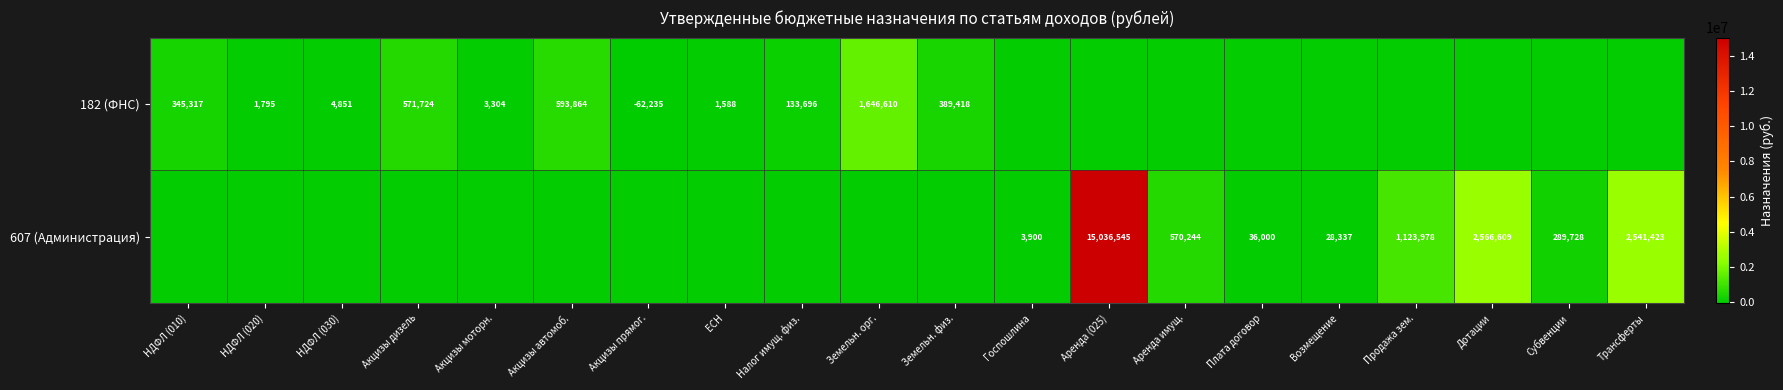

The value of 182 (ФНС) at Акцизы моторн. is 3304. True or false?

True